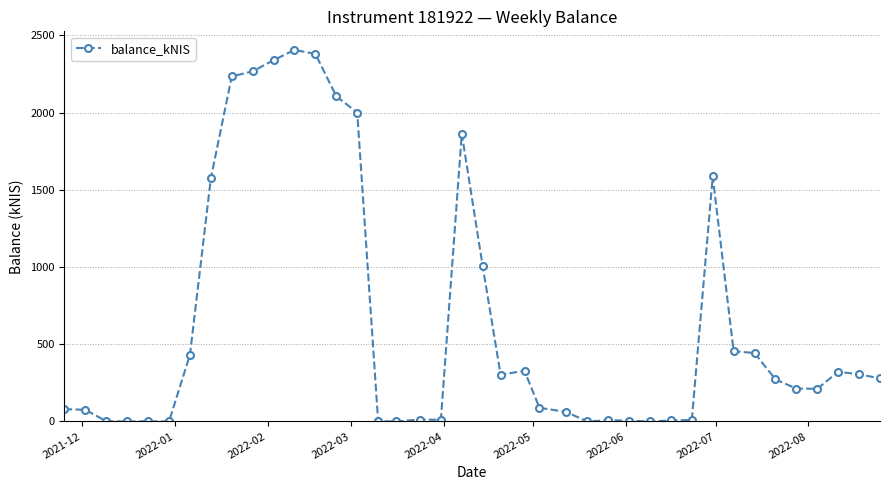

What is the value of the 36th point from the left?

213.2